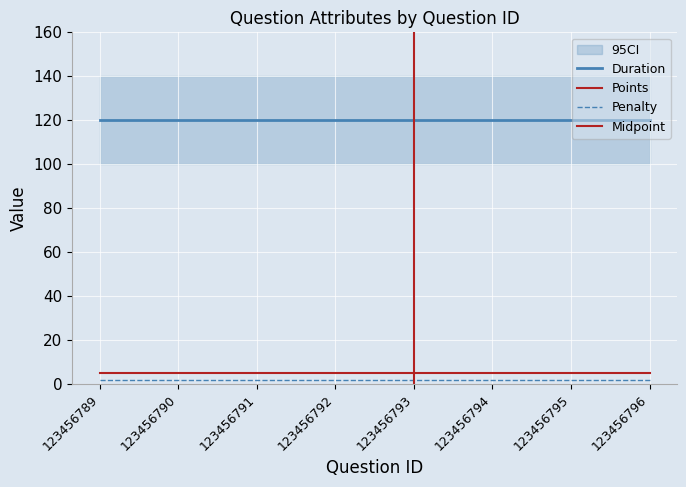

List the series in order of their peak value, lowest first.

Penalty, Points, Duration